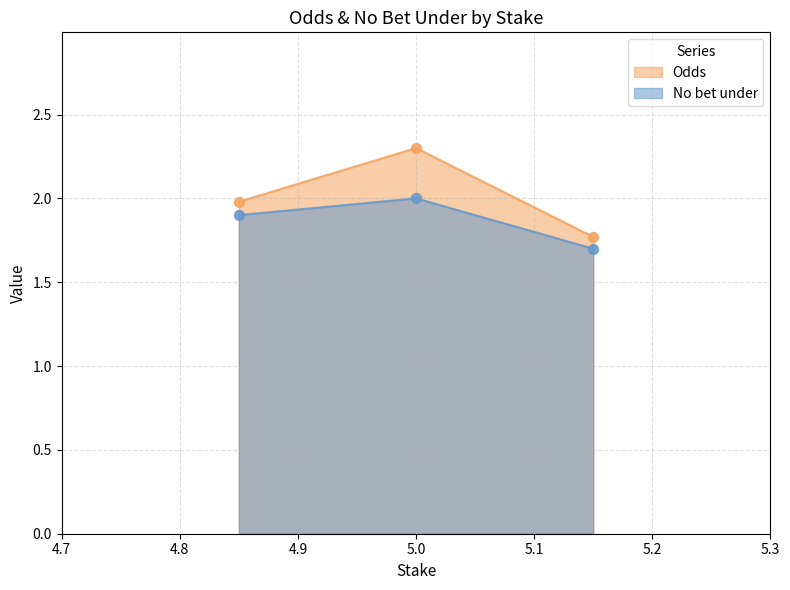

Which series contains the highest Y value?

Odds